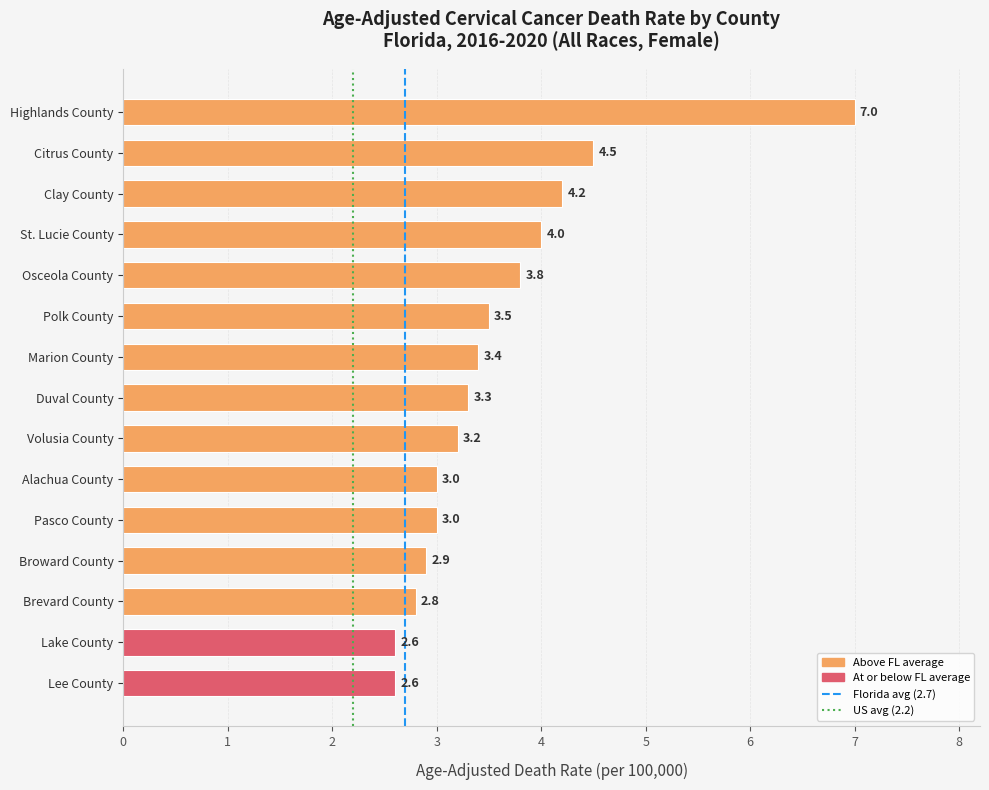

Reading top to bottom, extract all data points from this chart.

Highlands County=7.0	Citrus County=4.5	Clay County=4.2	St. Lucie County=4.0	Osceola County=3.8	Polk County=3.5	Marion County=3.4	Duval County=3.3	Volusia County=3.2	Alachua County=3.0	Pasco County=3.0	Broward County=2.9	Brevard County=2.8	Lake County=2.6	Lee County=2.6